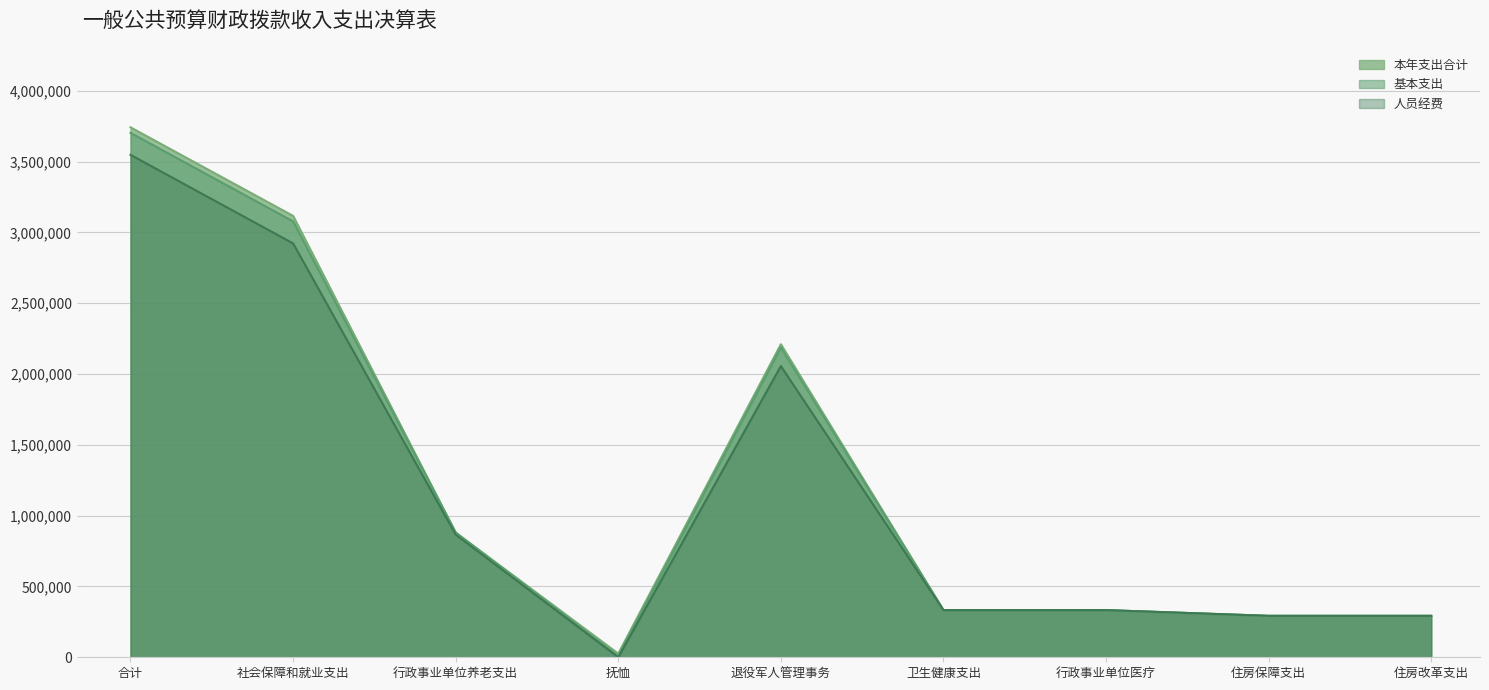

Which series has the widest spread of values?

本年支出合计